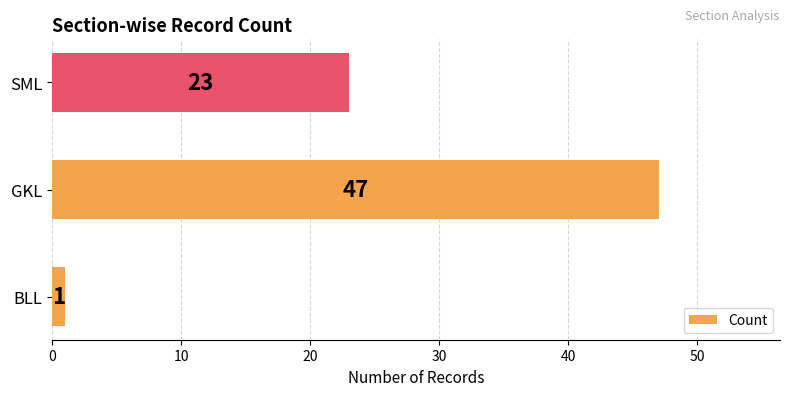

Does the chart contain any negative values?

No